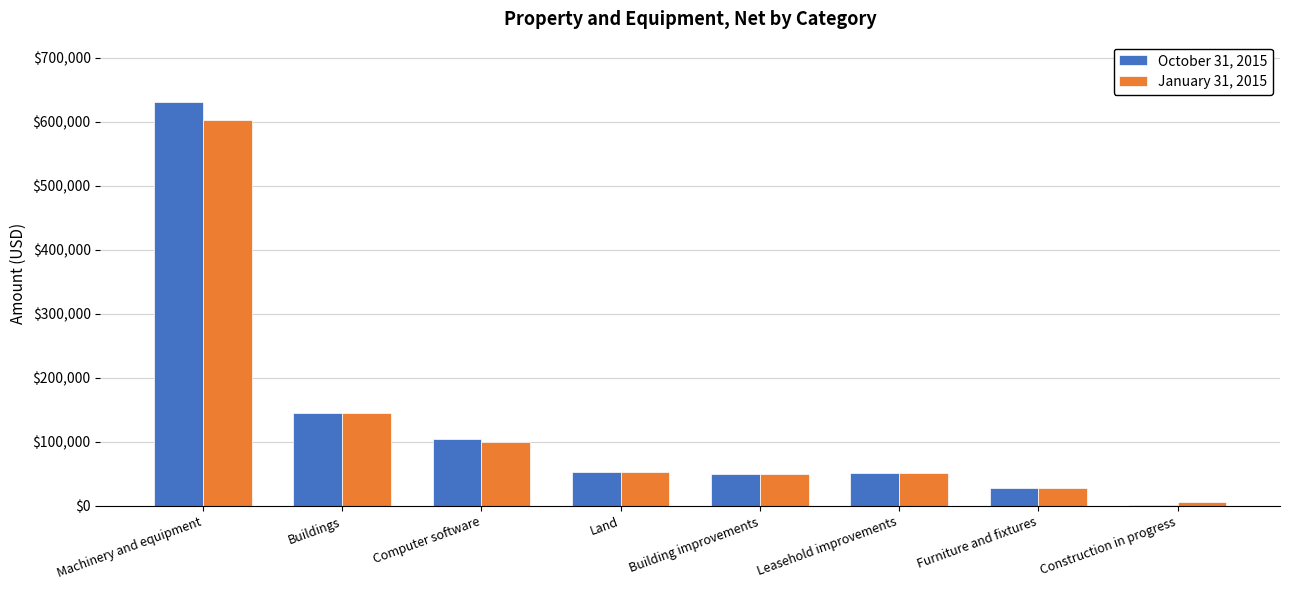

Between Machinery and equipment and Land, which series saw the biggest shift?

October 31, 2015